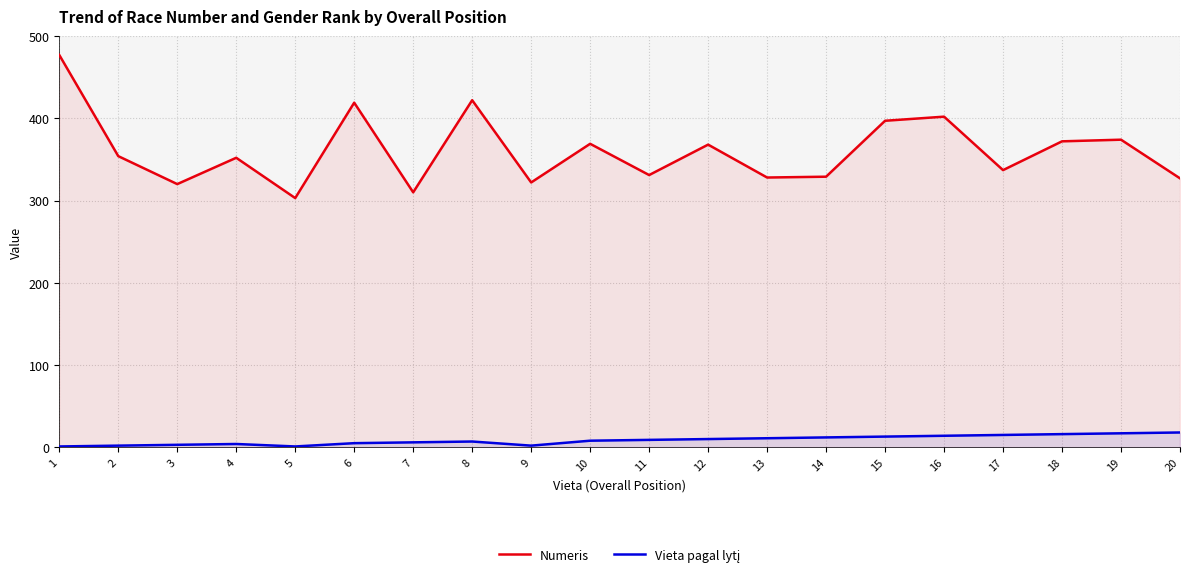

What is the sum of all Vieta pagal lytį values?

174